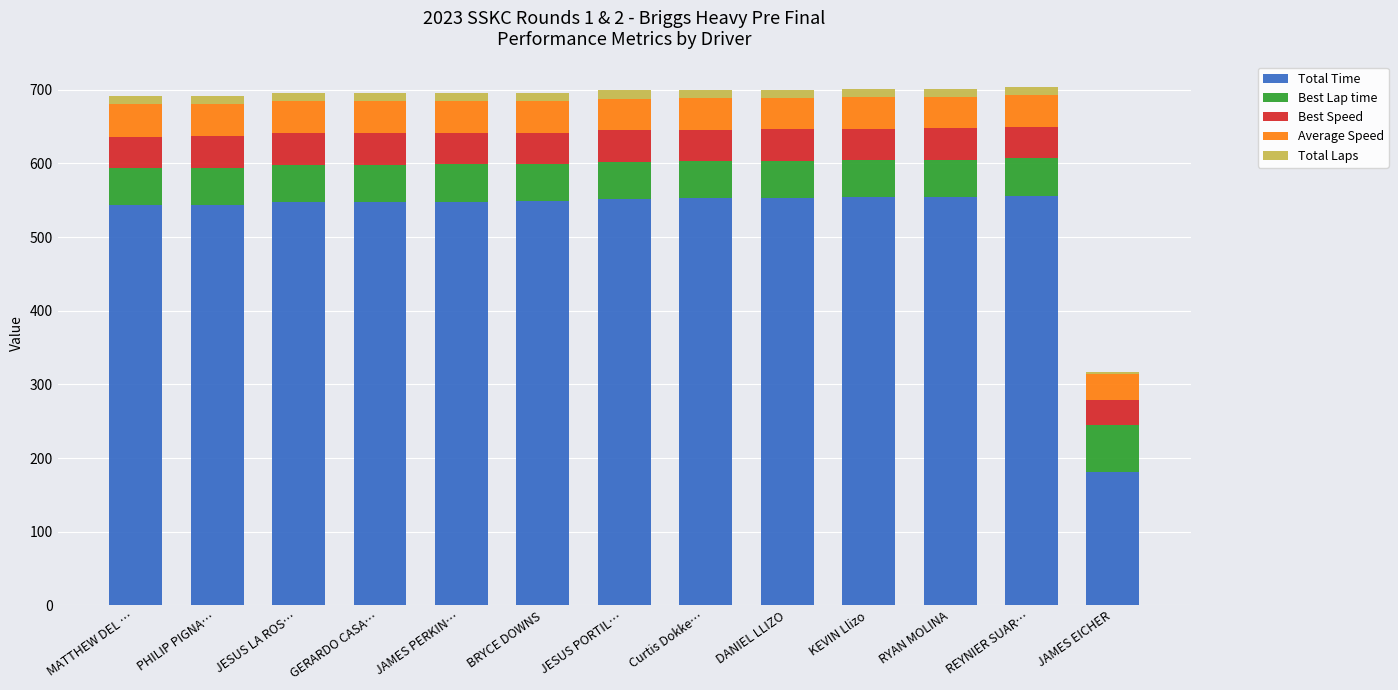

At which label does Total Time reach its minimum?

JAMES EICHER